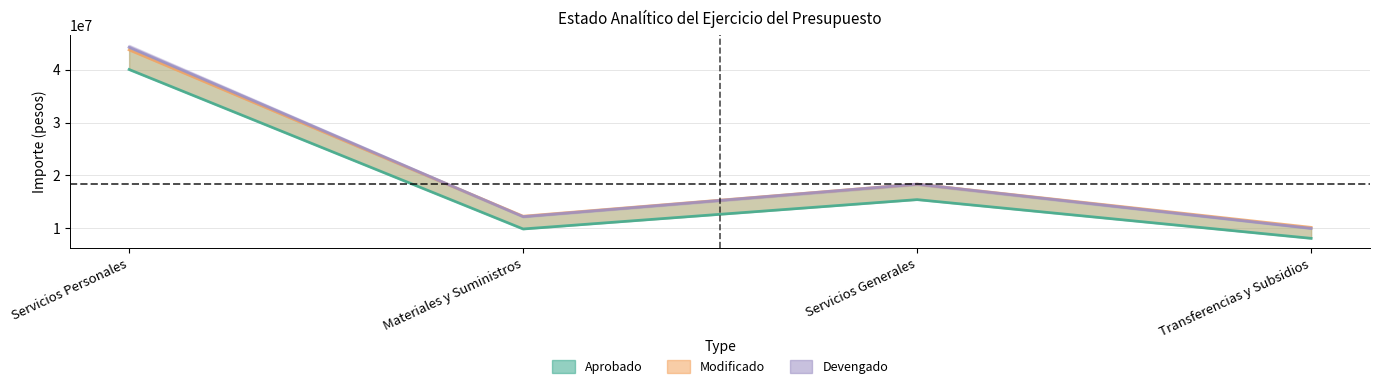

What is the sum of all Aprobado values?

73417042.0